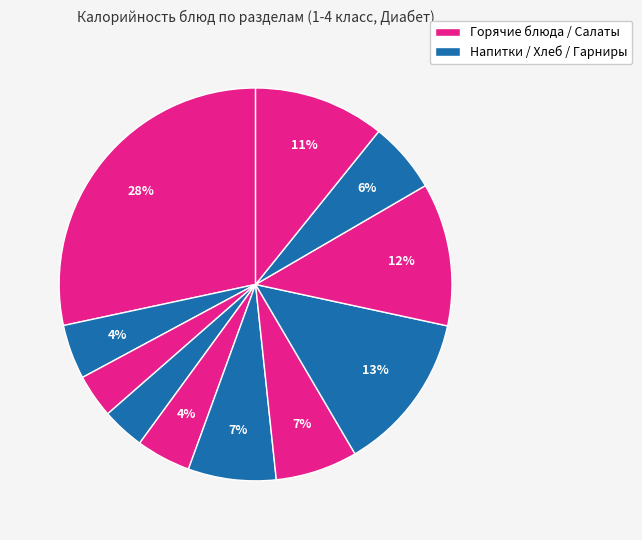

How many slices are in this pie chart?

11